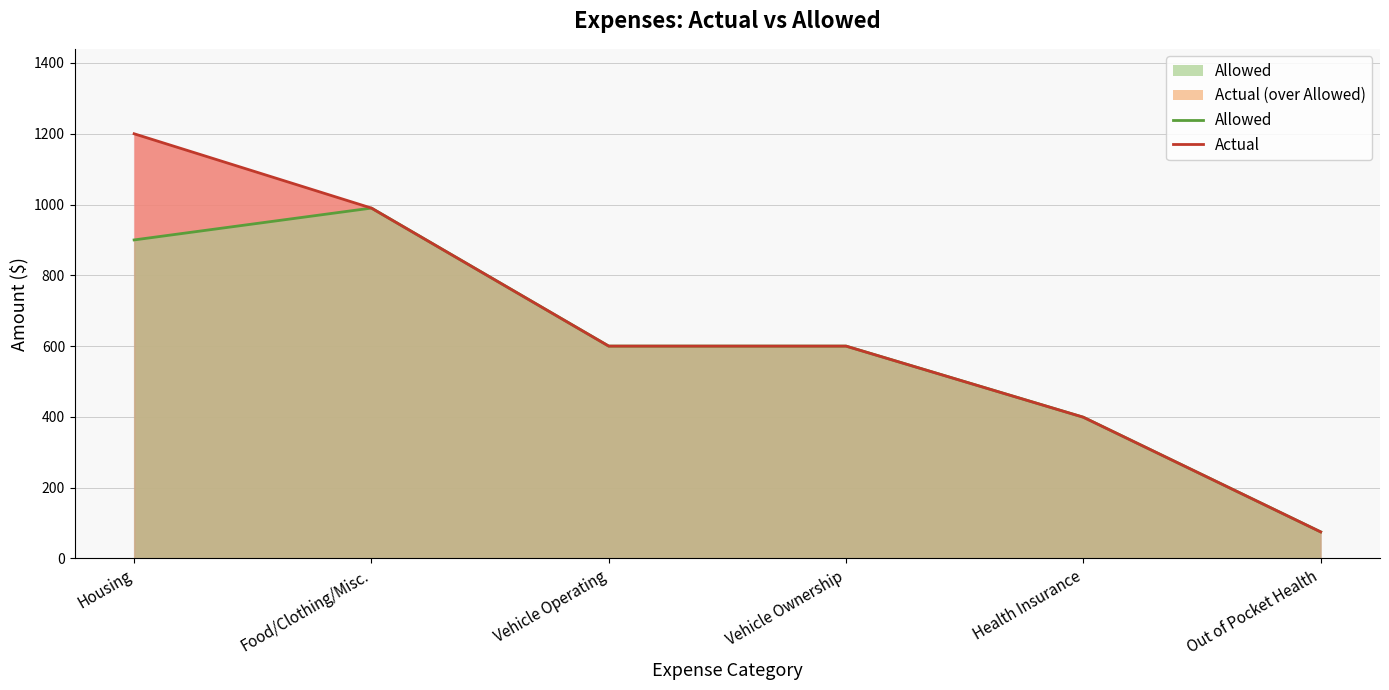

At which label does Actual first exceed 600?

Housing